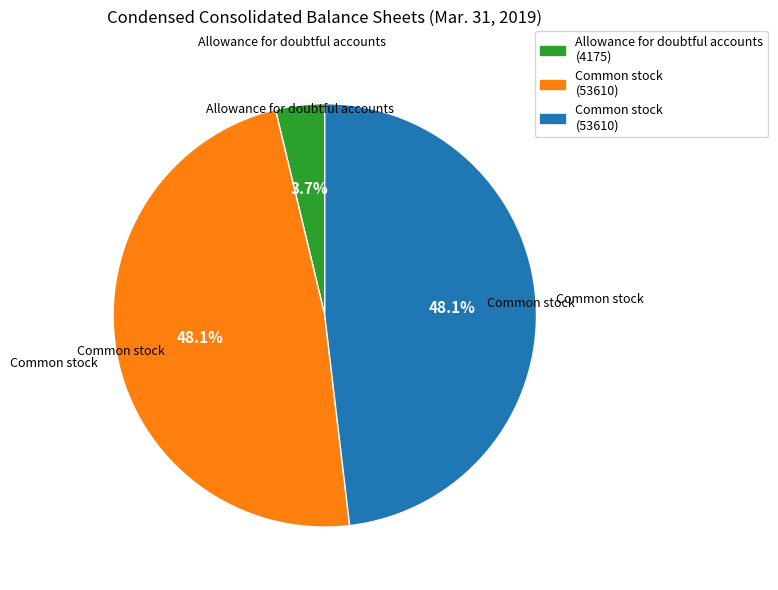

Is there any slice that represents more than half of the pie?

No